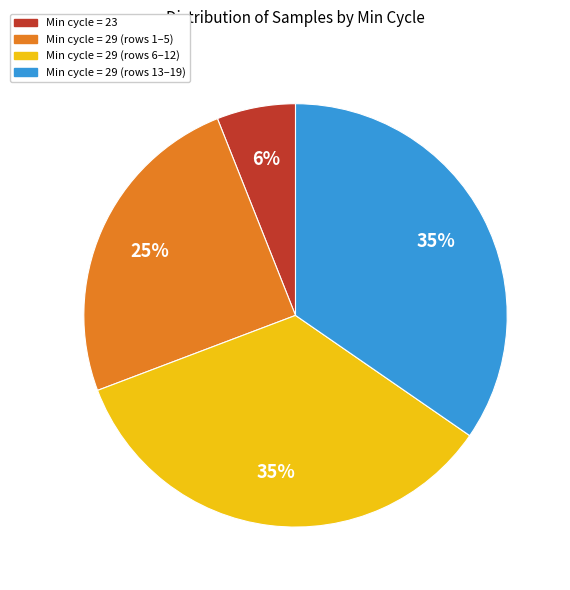

Which slice is the smallest?

Min cycle = 23